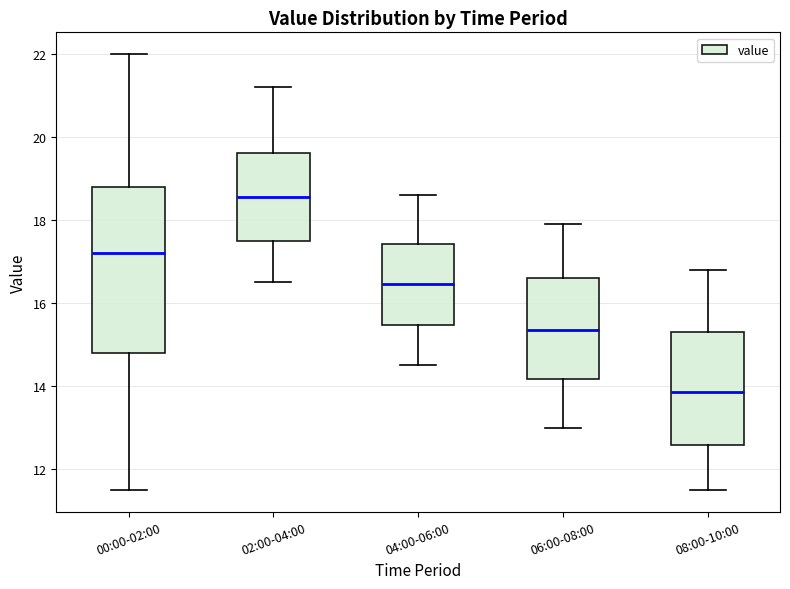

Reading left to right, read every box against the y-axis: the position of its median line, the range the box covers, and the ends of its whiskers. The values are not printed on the chart, so give them approximately, as read against the axis.

00:00-02:00: median 17.2, box 14.8 to 18.8, whiskers 11.6 to 22.0
02:00-04:00: median 18.6, box 17.6 to 19.6, whiskers 16.6 to 21.2
04:00-06:00: median 16.4, box 15.4 to 17.4, whiskers 14.6 to 18.6
06:00-08:00: median 15.4, box 14.2 to 16.6, whiskers 13.0 to 18.0
08:00-10:00: median 13.8, box 12.6 to 15.4, whiskers 11.6 to 16.8